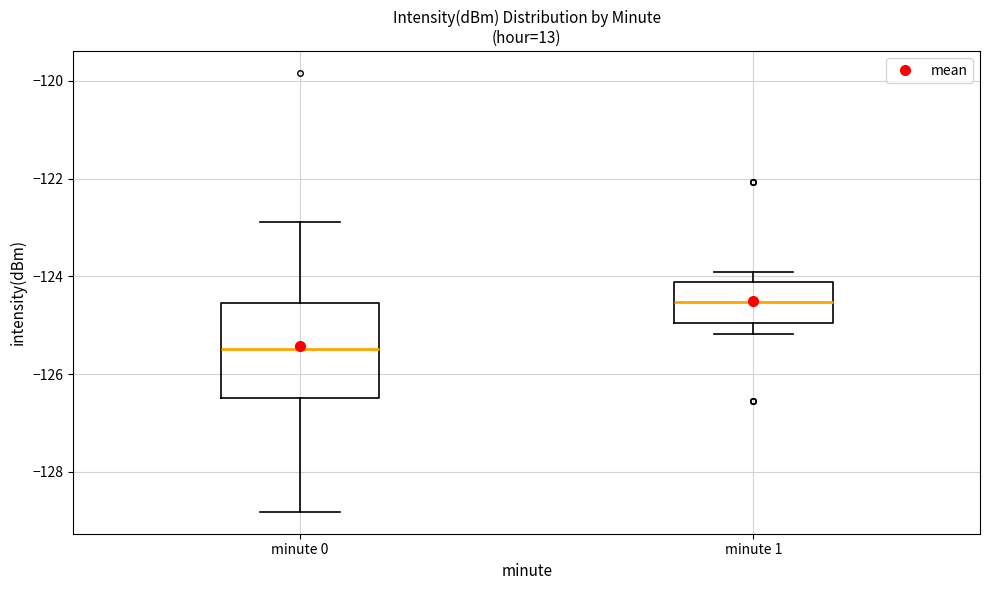

Comparing the boxes themselves (not the whiskers), which one is the tallest?

minute 0